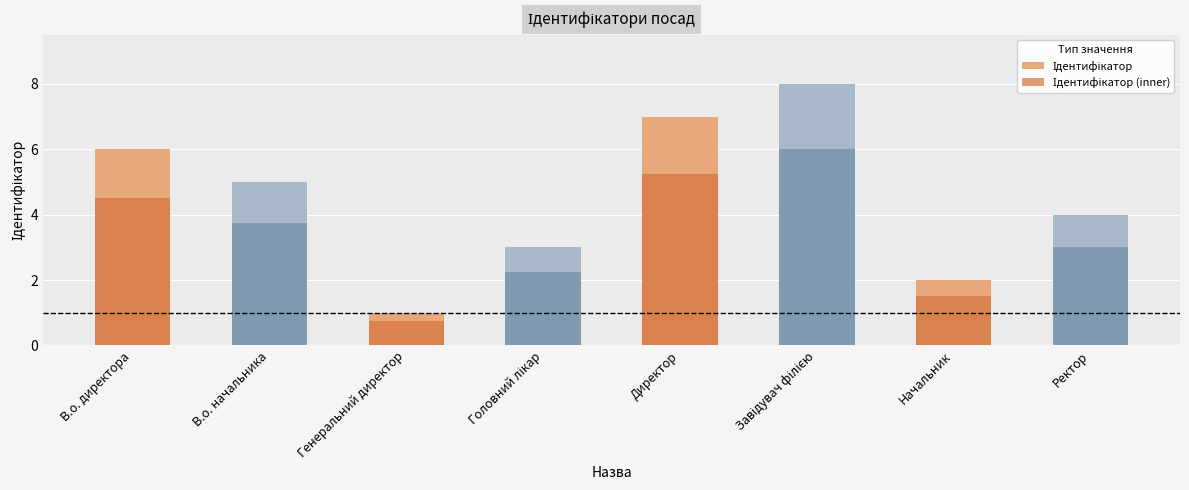

Where is Ідентифікатор (inner) nearest to the value 3?

Ректор